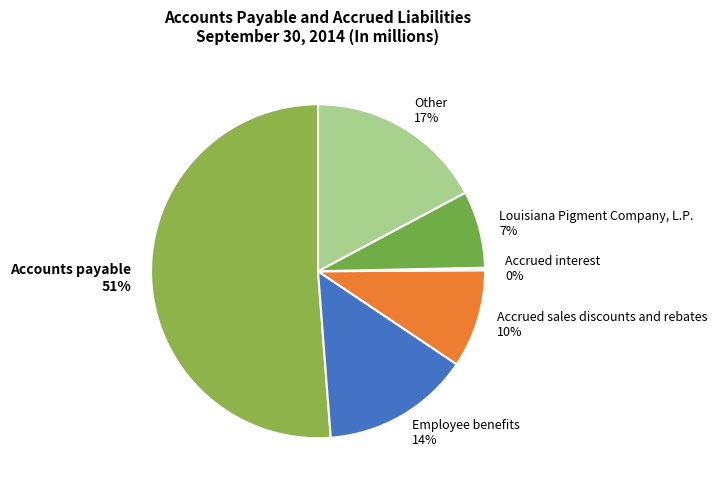

What percentage is the Employee benefits slice, to the nearest percent?

14%